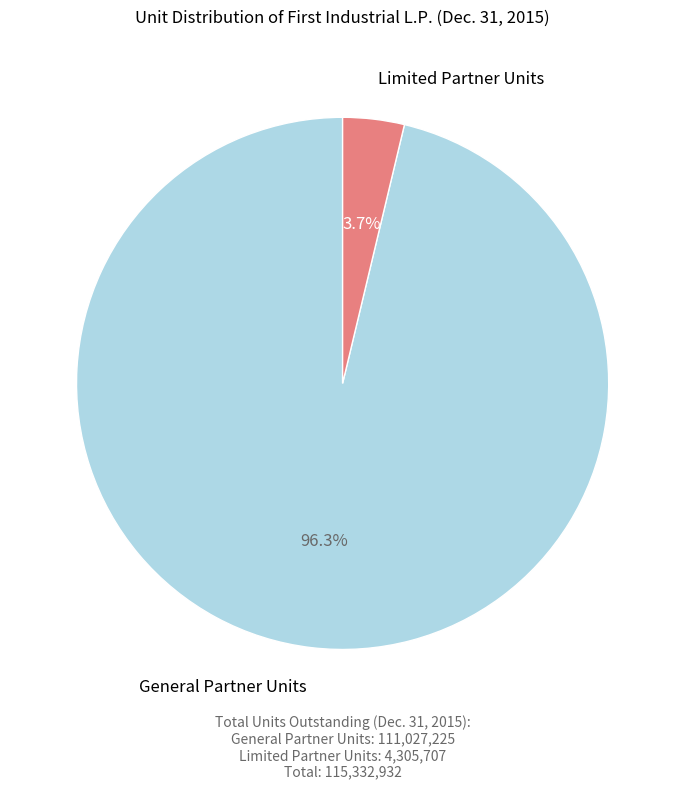

What is the largest slice in the pie chart?

General Partner Units